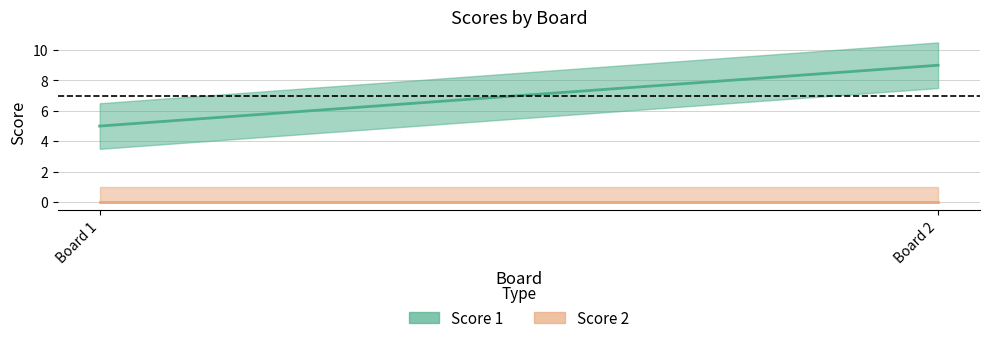

What is the value of the Score 1 point at the 1st from the left?

5